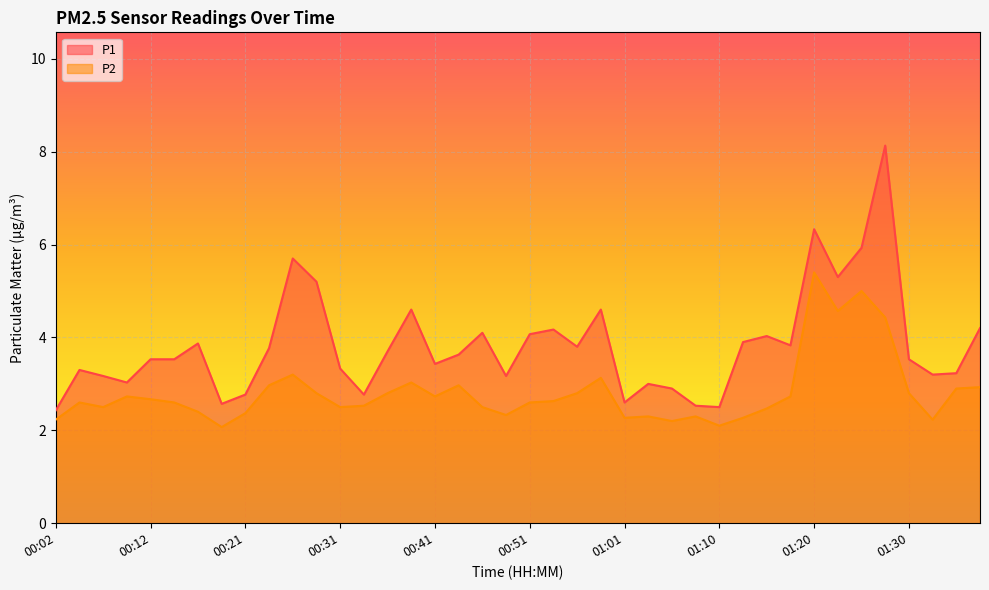

What is the sum of all P2 values?

112.6